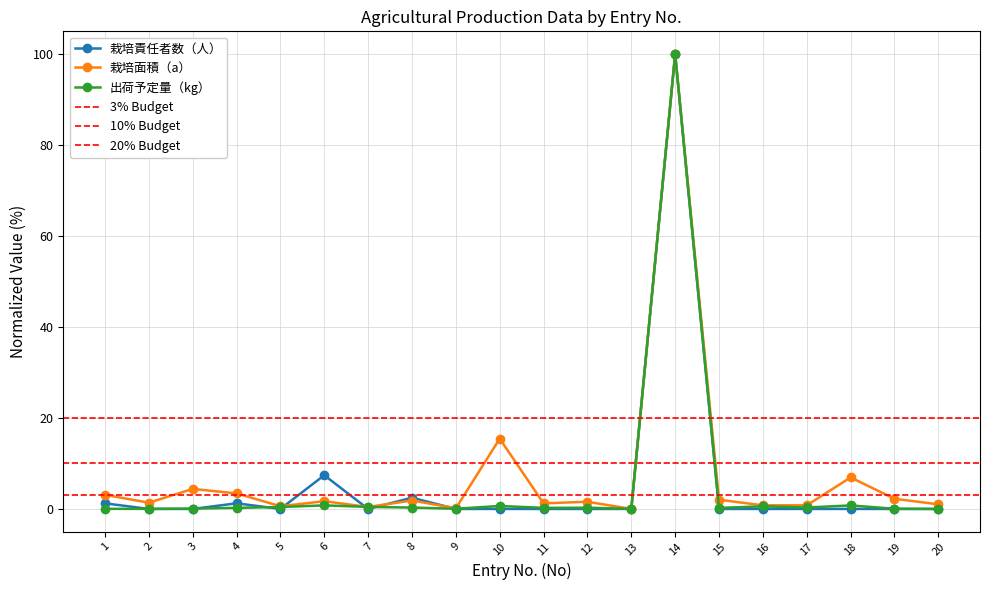

Reading left to right, list all the values displayed in this chart.

栽培責任者数（人）: 1.2	0.0	0.0	1.2	0.0	7.4	0.0	2.5	0.0	0.0	0.0	0.0	0.0	100.0	0.0	0.0	0.0	0.0	0.0	0.0
栽培面積（a）: 3.1	1.4	4.4	3.4	0.6	1.7	0.4	1.9	0.1	15.4	1.2	1.6	0.0	100.0	2.0	0.8	0.8	6.9	2.2	1.0
出荷予定量（kg）: 0.0	0.0	0.1	0.2	0.4	0.8	0.4	0.3	0.0	0.7	0.2	0.3	0.0	100.0	0.2	0.6	0.3	0.8	0.0	0.0